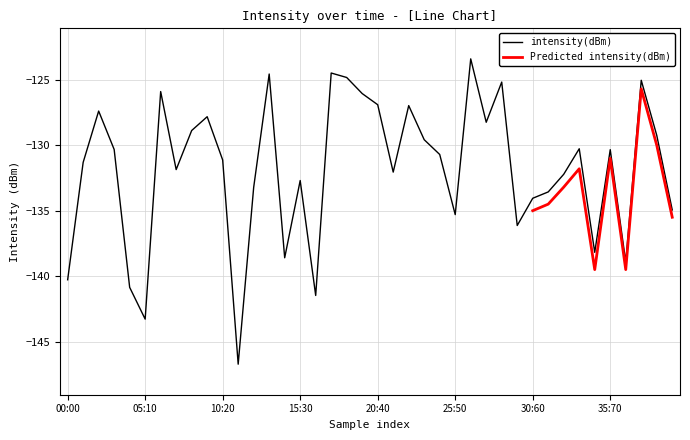

What is the maximum value shown in the chart?

-123.4